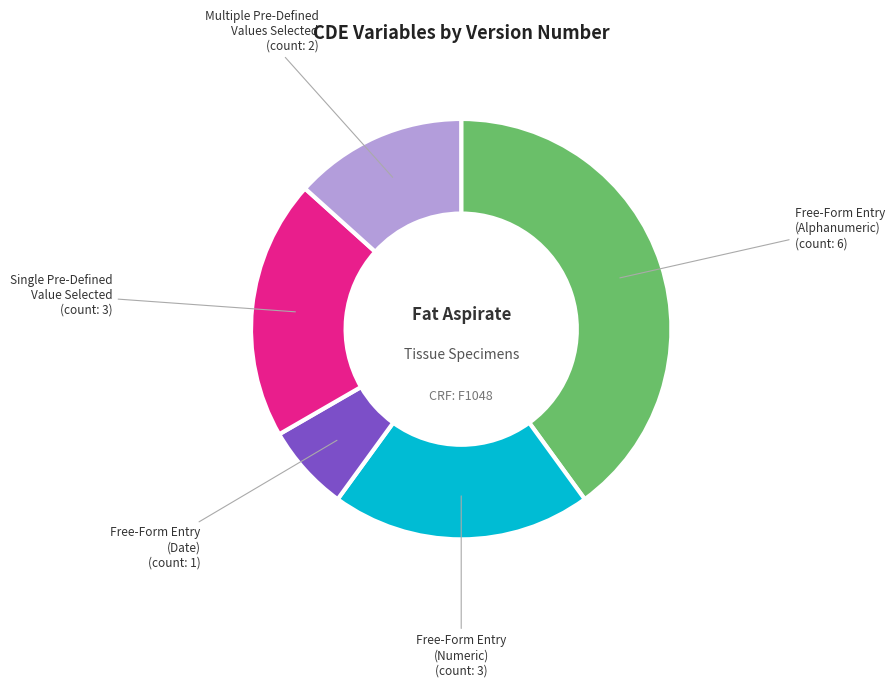

Is there a majority slice in this chart?

No